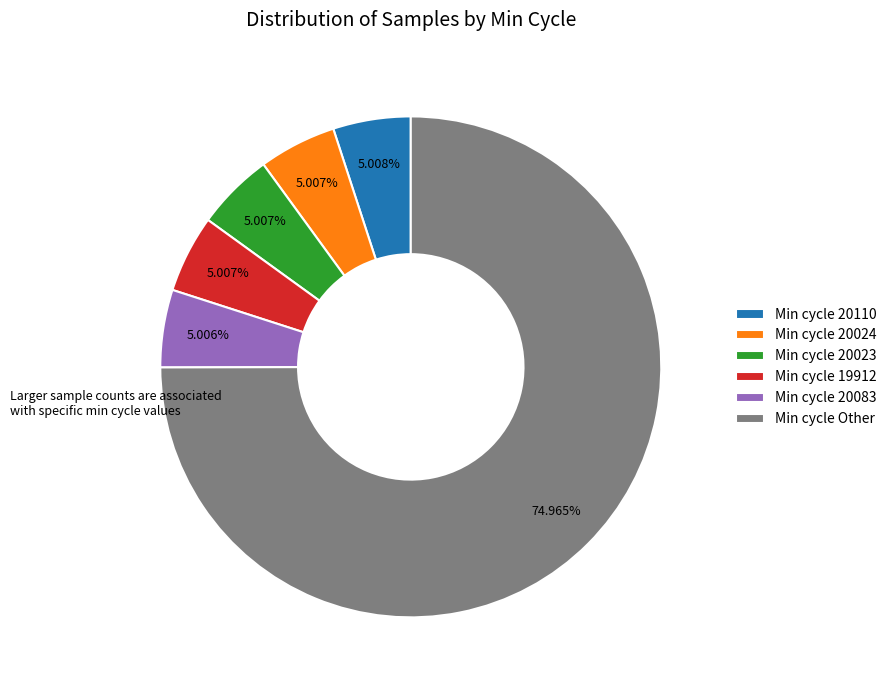

Is there any slice that represents more than half of the pie?

Yes